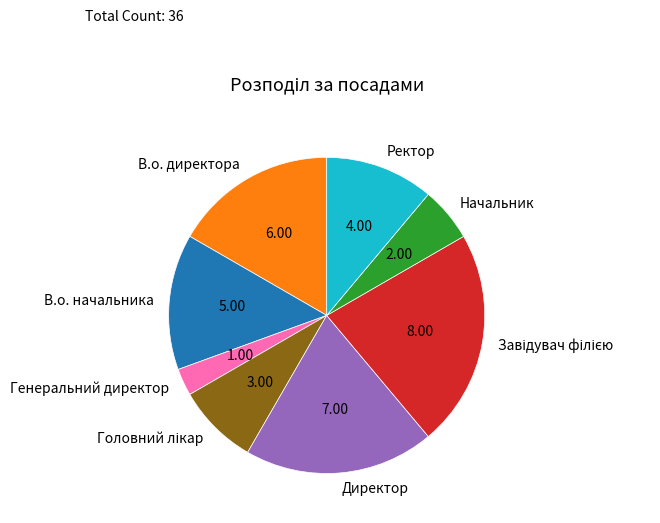

Does any single category account for the majority?

No